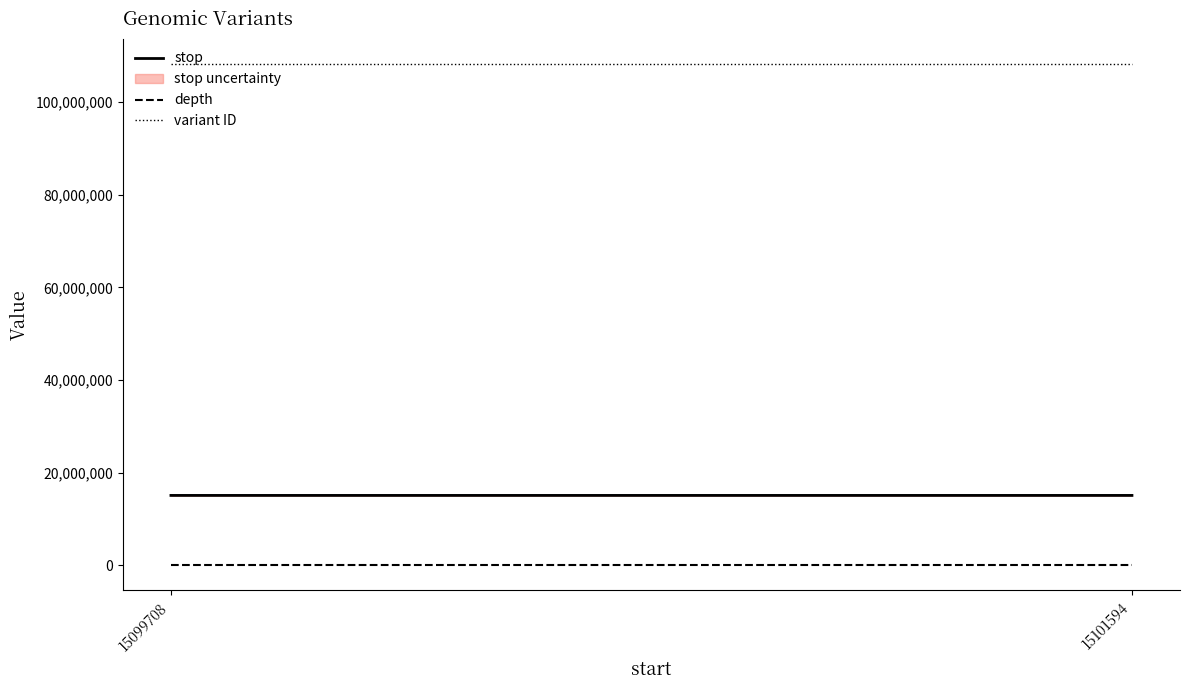

What is the sum of the stop values at 15099708 and 15101594?

30201304